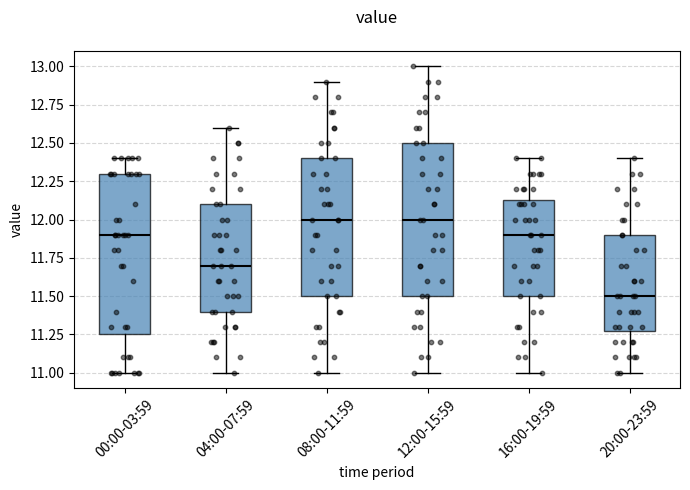

Which box is the tallest, from its lower edge to its upper edge?

00:00-03:59